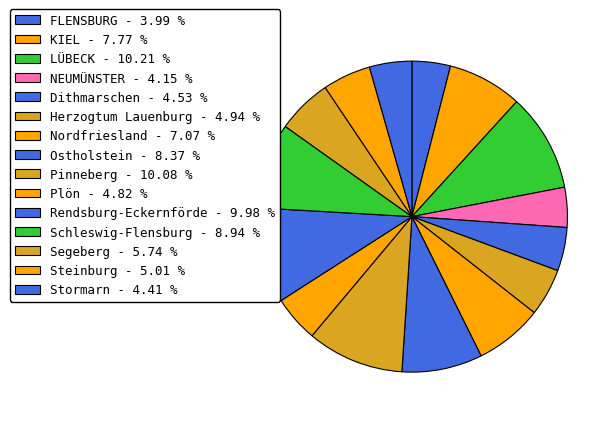

To the nearest percent, what is the difference between the largest and smallest slice percentages?

6%